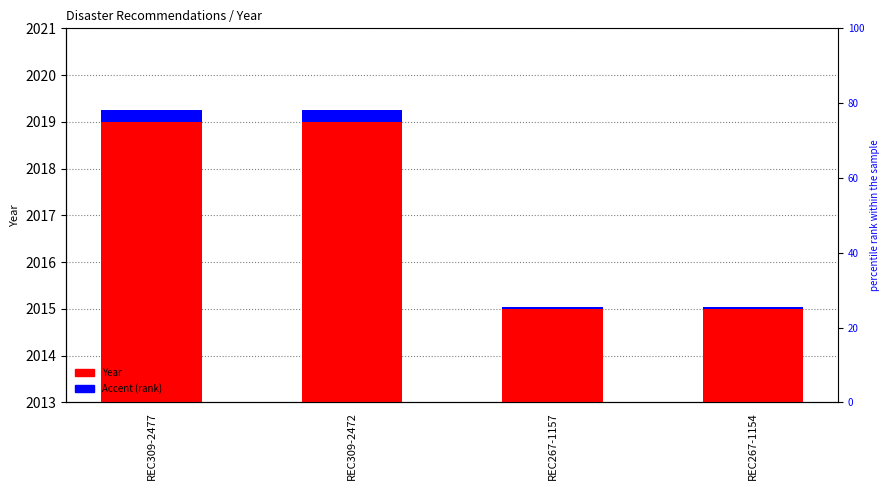

Which series has the largest range (max minus min)?

Year